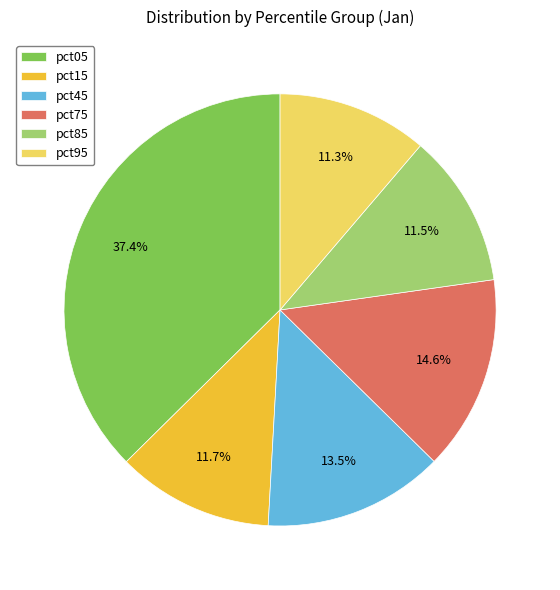

Combined, what portion of the pie is pct75 and pct85?

26.1%